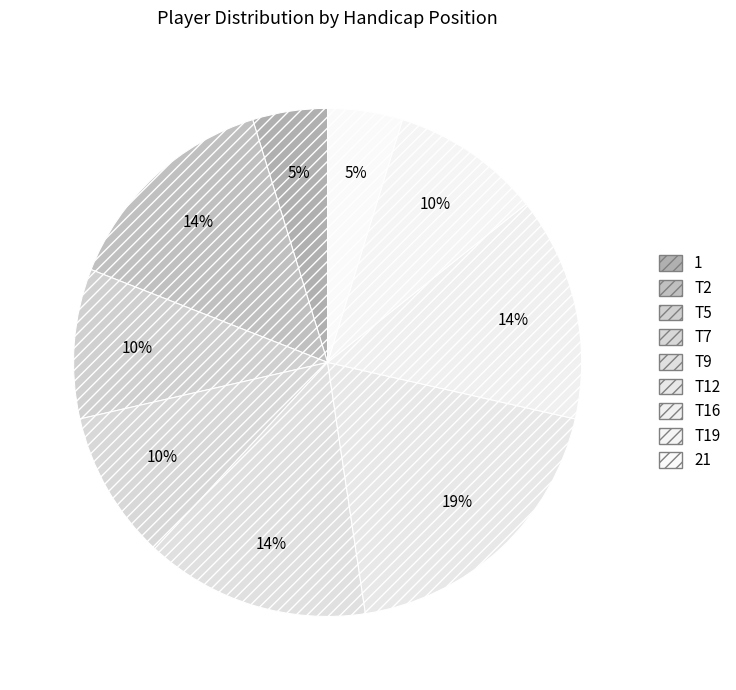

To the nearest percent, what portion does T7 represent?

10%